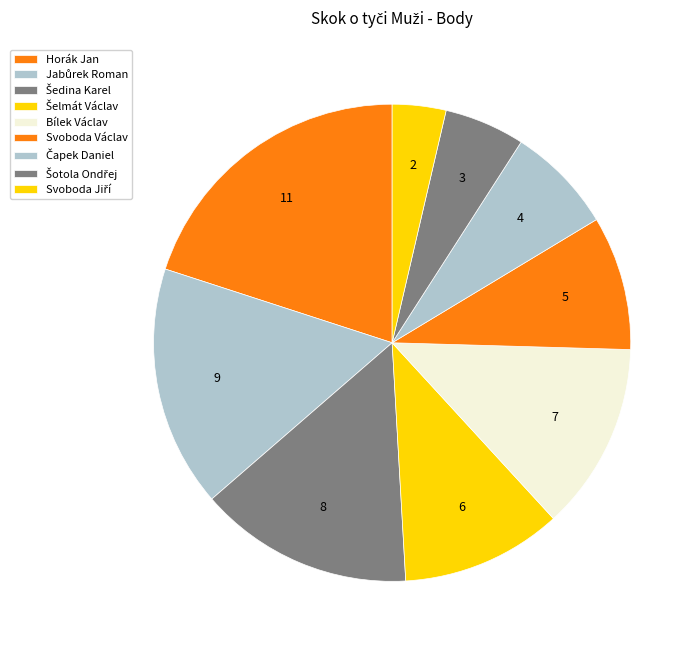

How many slices are in this pie chart?

9